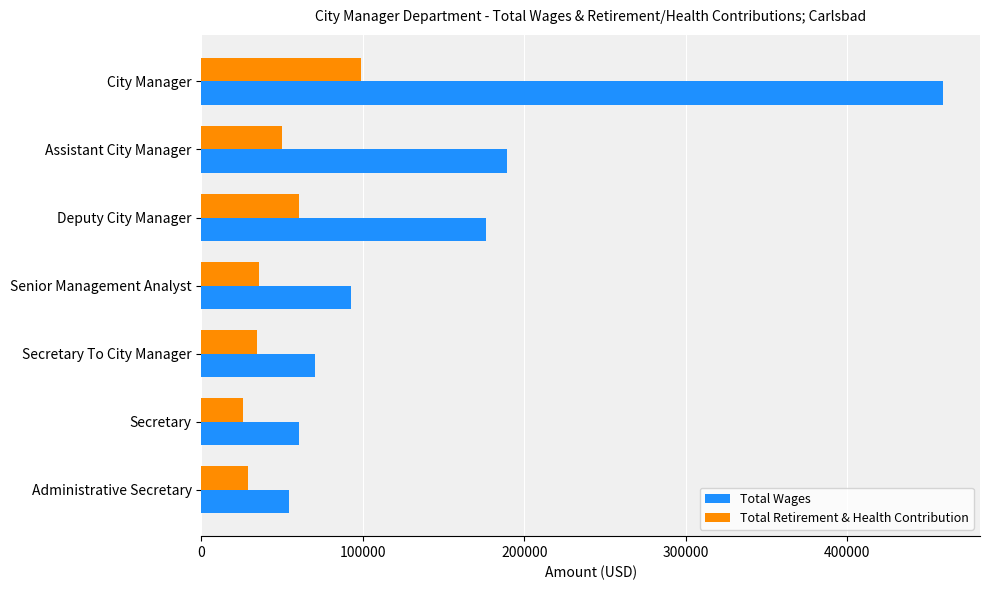

List the labels in order of Total Wages value, smallest first.

Administrative Secretary, Secretary, Secretary To City Manager, Senior Management Analyst, Deputy City Manager, Assistant City Manager, City Manager